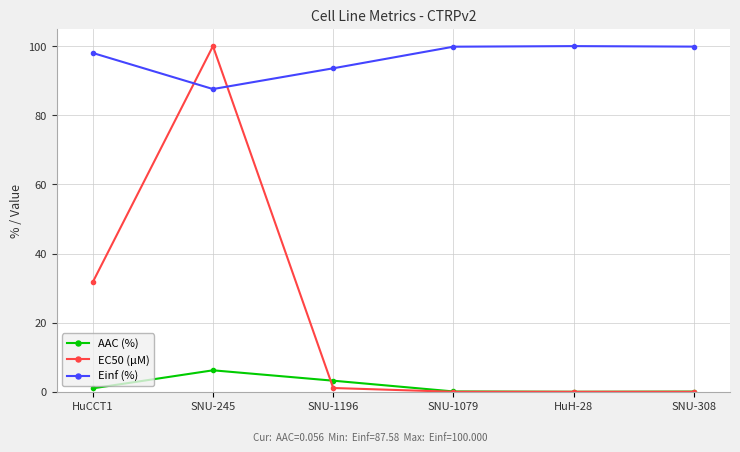

Which series ends up on top after the final intersection of Einf (%) and EC50 (µM)?

Einf (%)